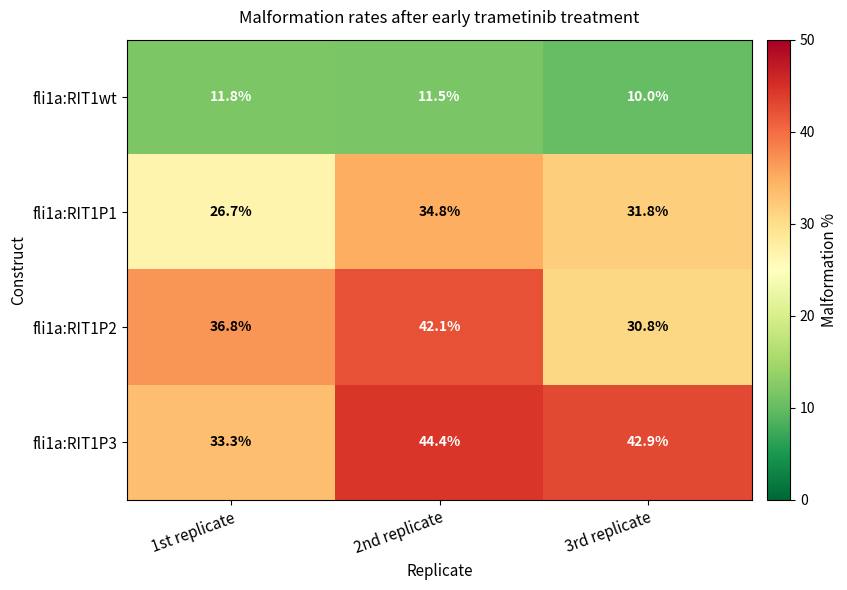

How many data points in fli1a:RIT1wt are less than 11?

1